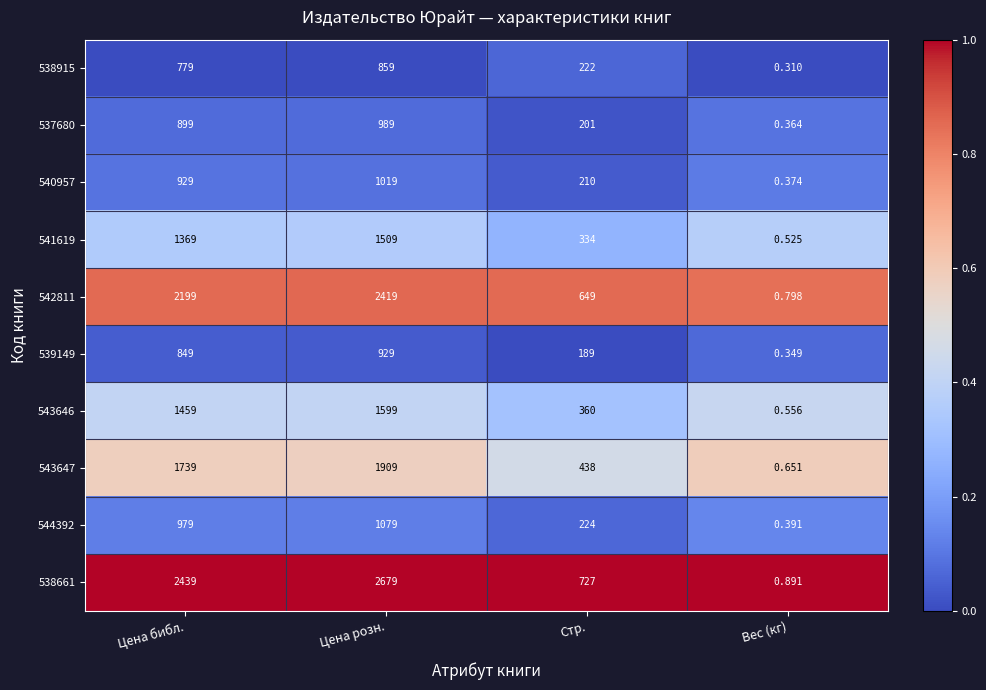

Which series has the largest total across all categories?

538661